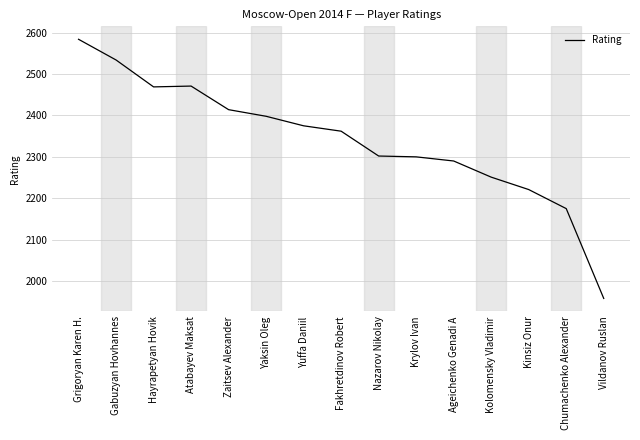

What is the greatest value displayed?

2584